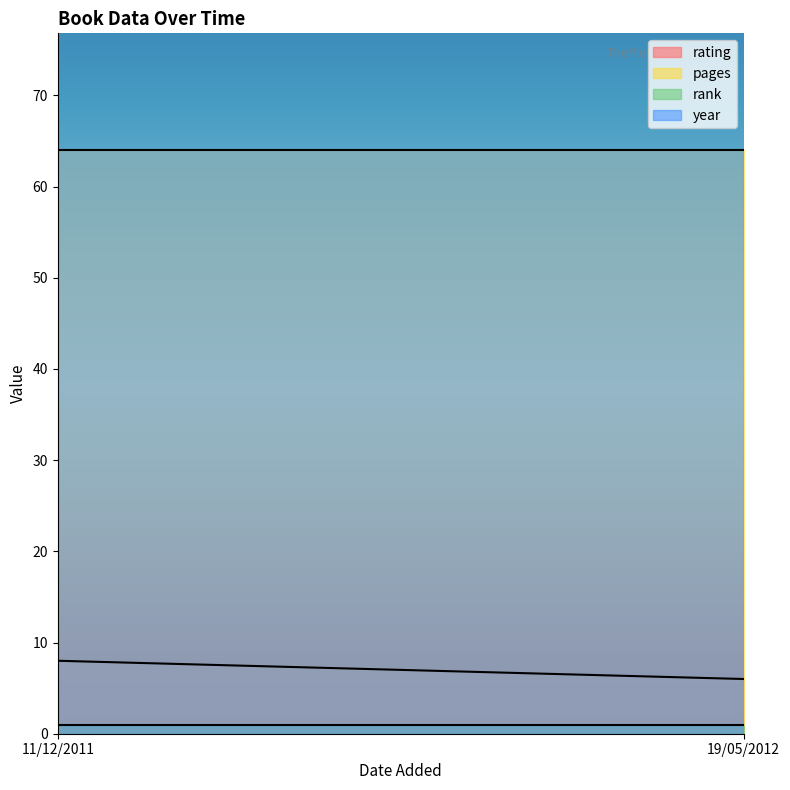

Which series has the largest range (max minus min)?

rating